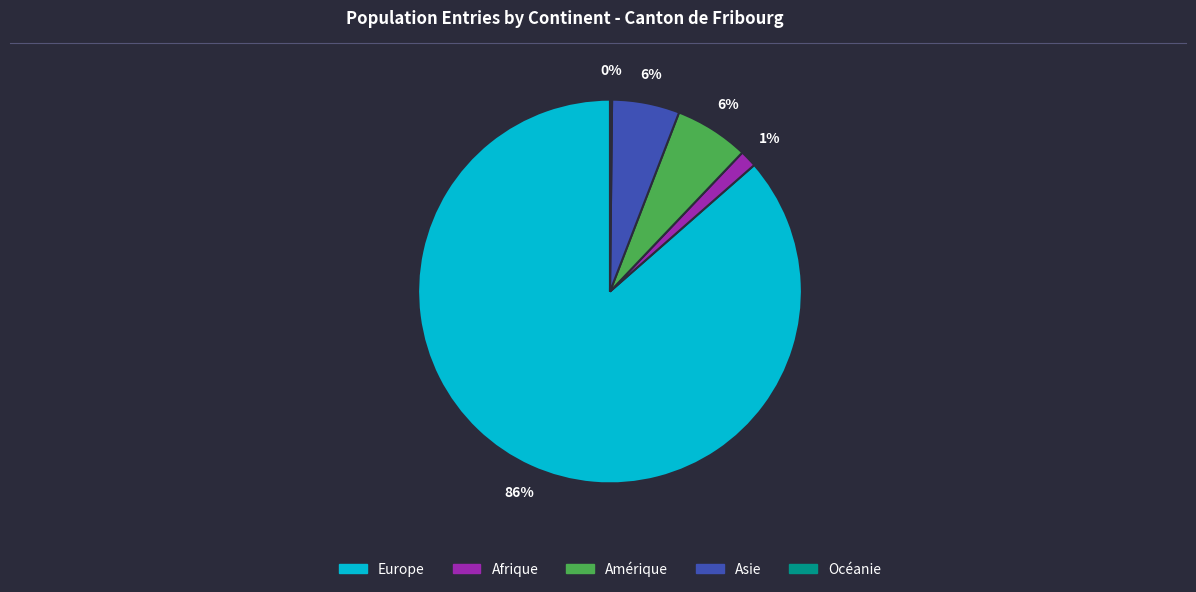

Which has a higher value, Europe or Asie?

Europe